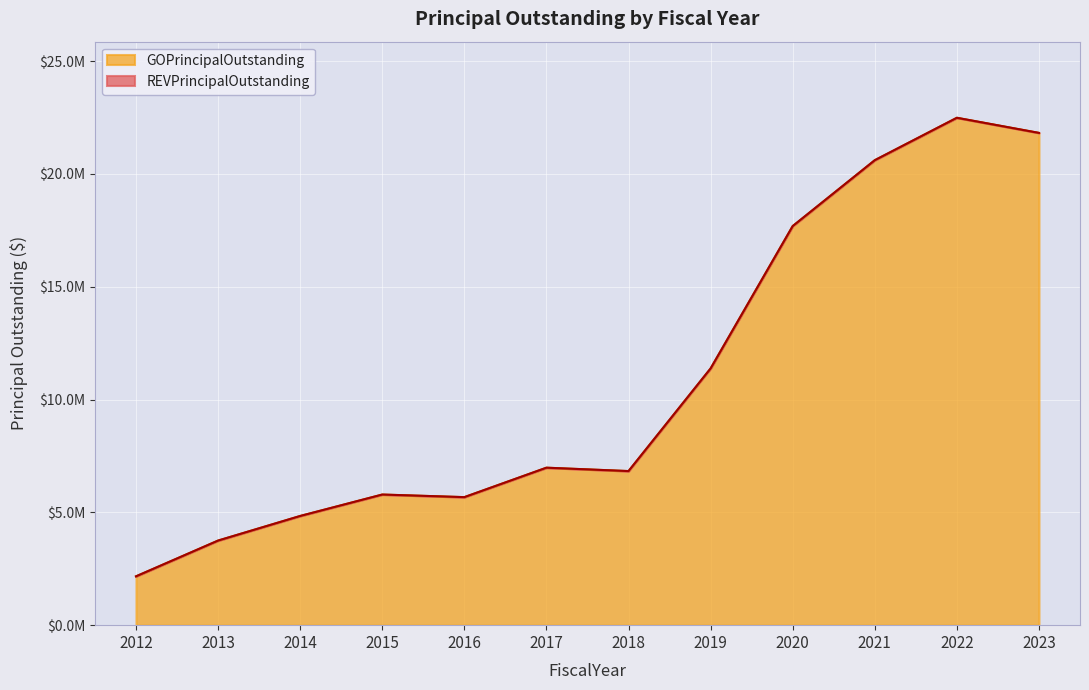

Reading left to right, list all the values displayed in this chart.

2165000	3750000	4840000	5790000	5675000	6980000	6830000	11380000	17690000	20610000	22490000	21820000